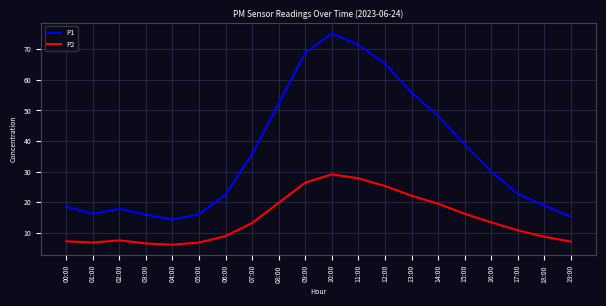

True or false: P2 and P1 cross at least once.

False